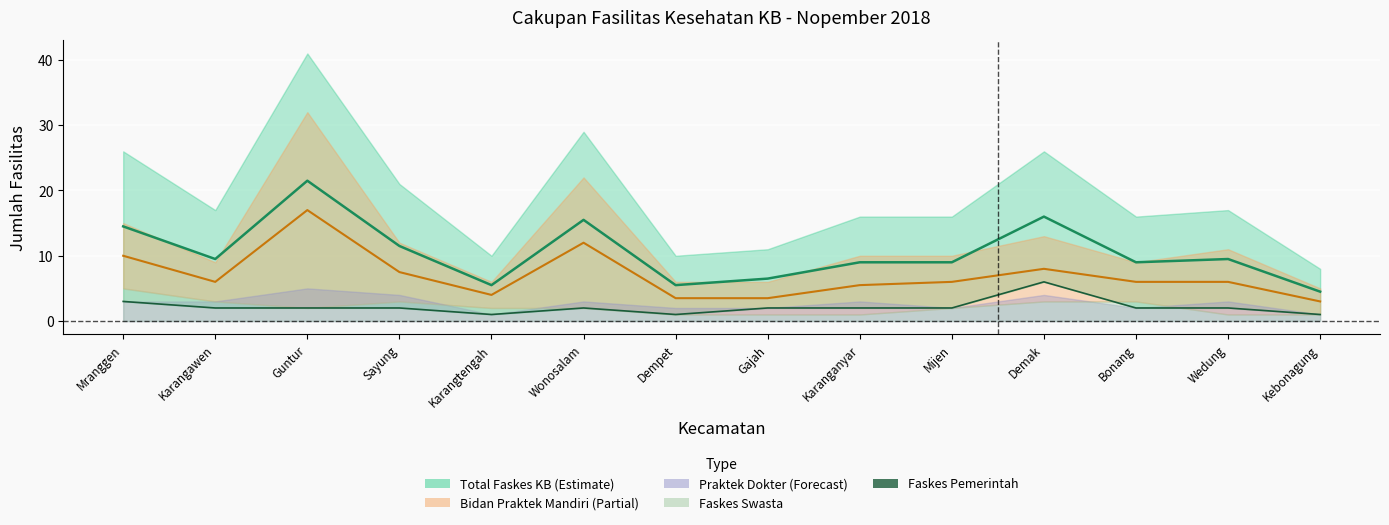

What position from the right is Sayung?

11